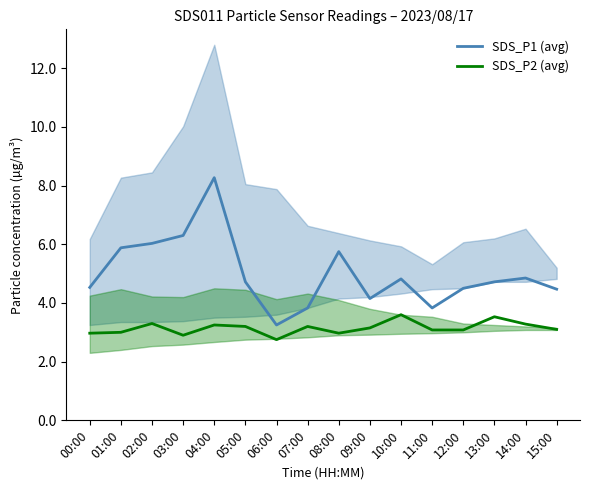

Where is the first local minimum for SDS_P1 (avg)?

06:00